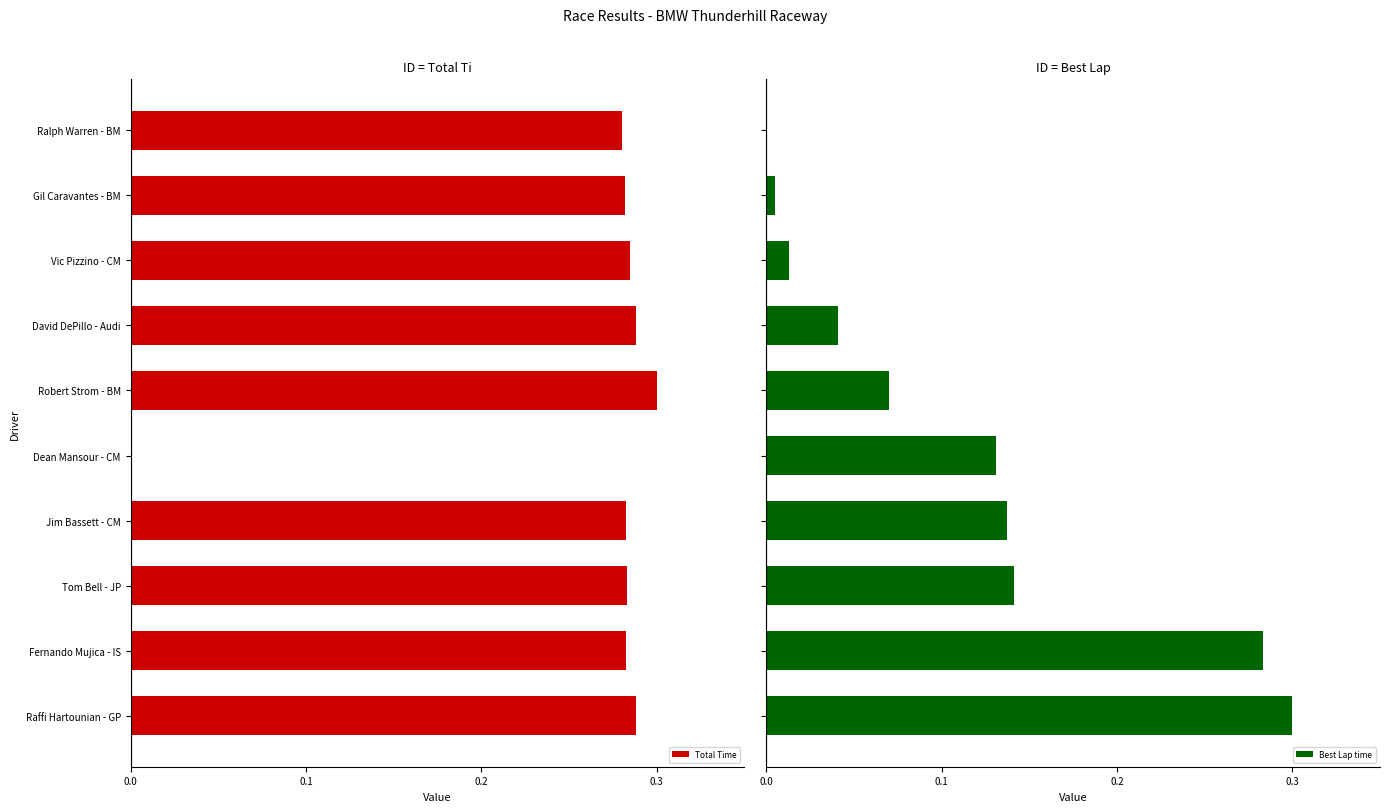

What is the greatest value displayed?

0.3